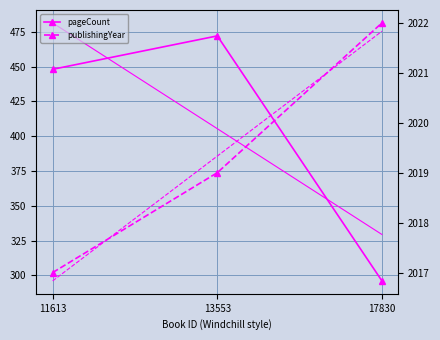

What is the spread (max minus min) of values at 13553?

1547